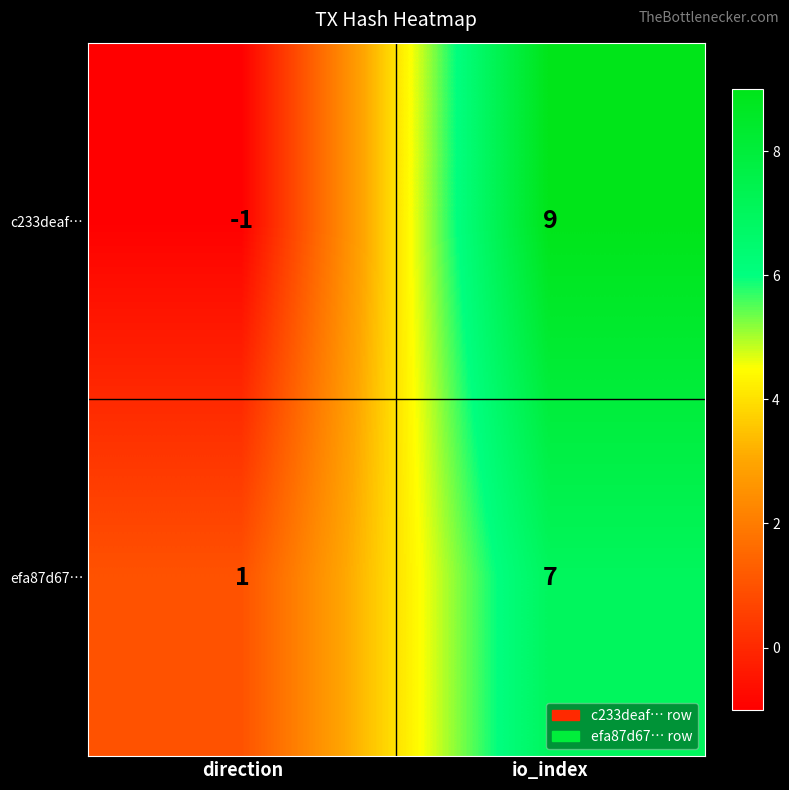

What is the difference between the c233deaf… values at direction and io_index?

10